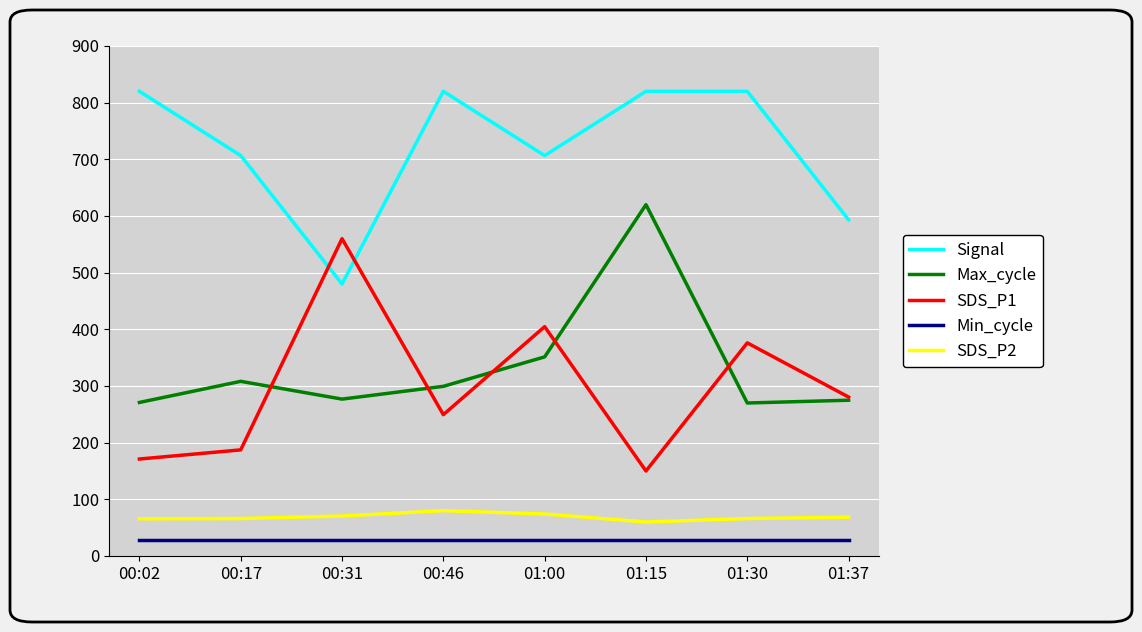

What is the minimum value shown in the chart?

28.0